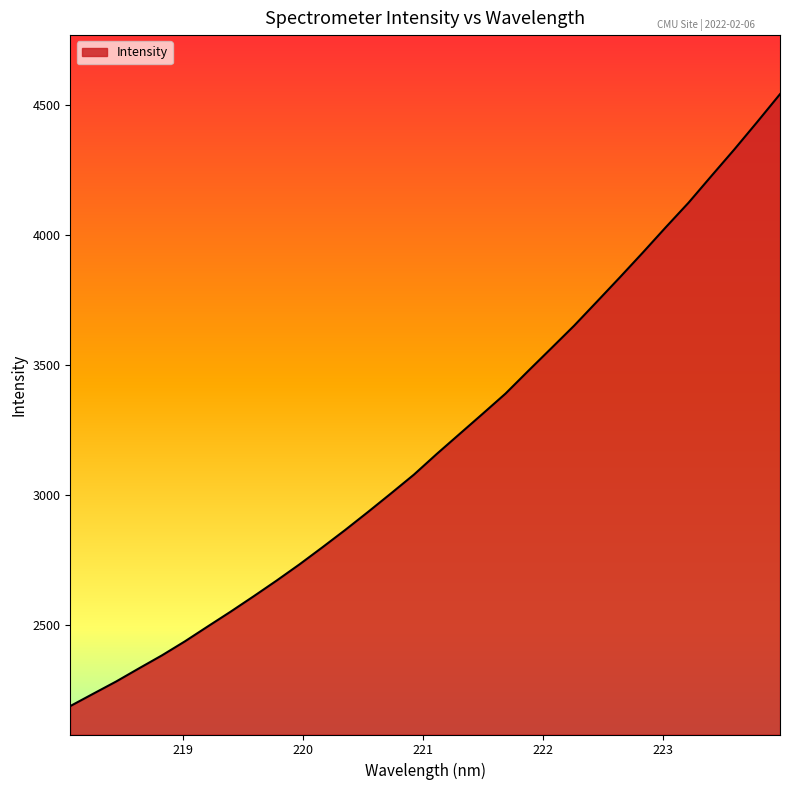

What is the smallest value displayed?

2187.3